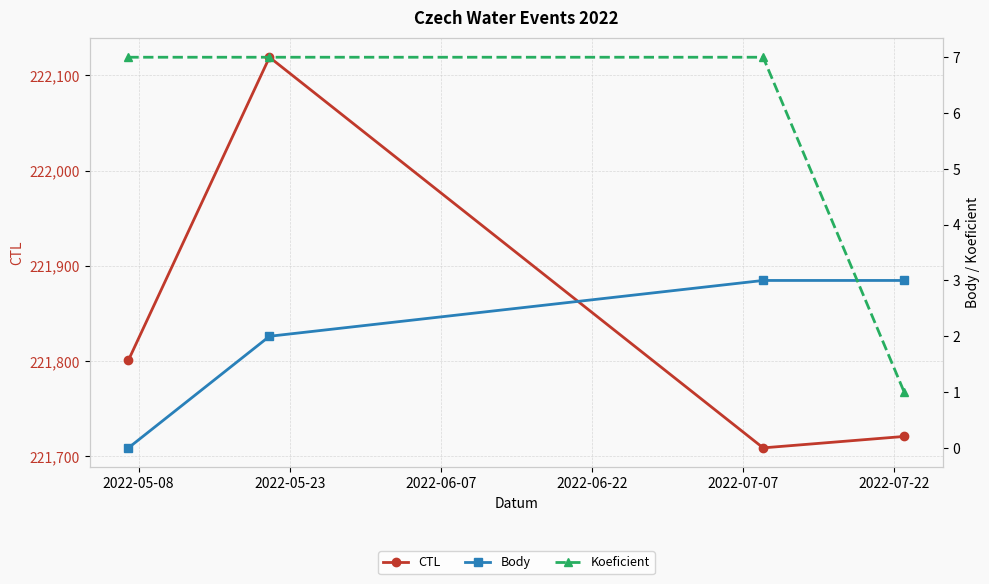

How many distinct data groups are displayed?

3